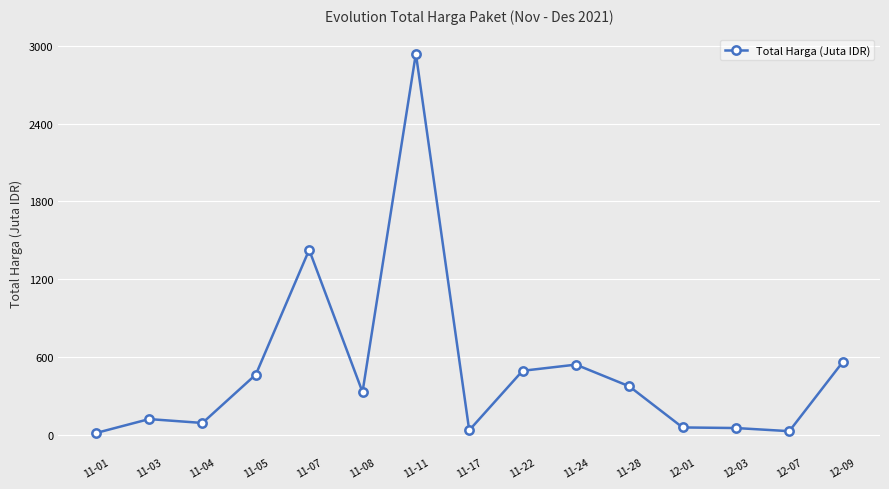

The value at 11-04 is 90.7. True or false?

True